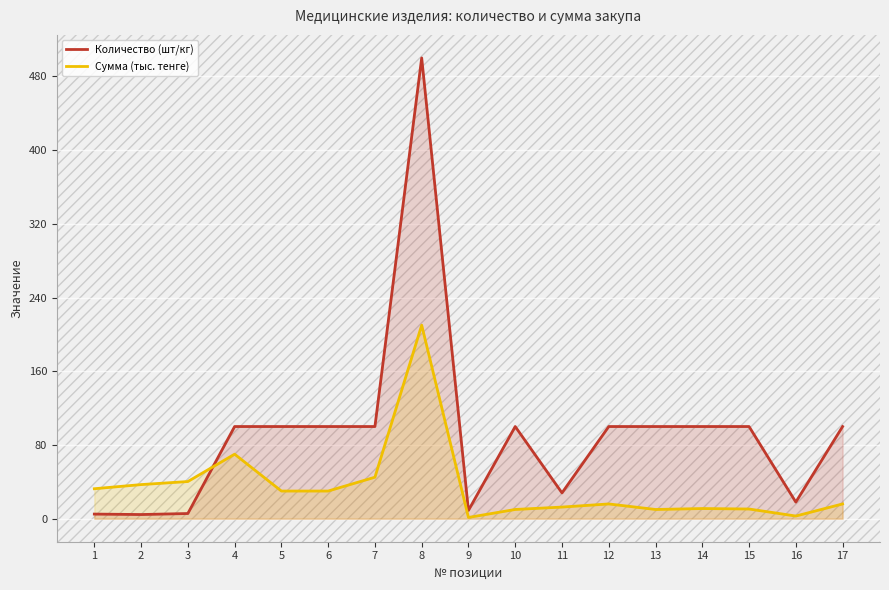

How many data points does each series have?

17